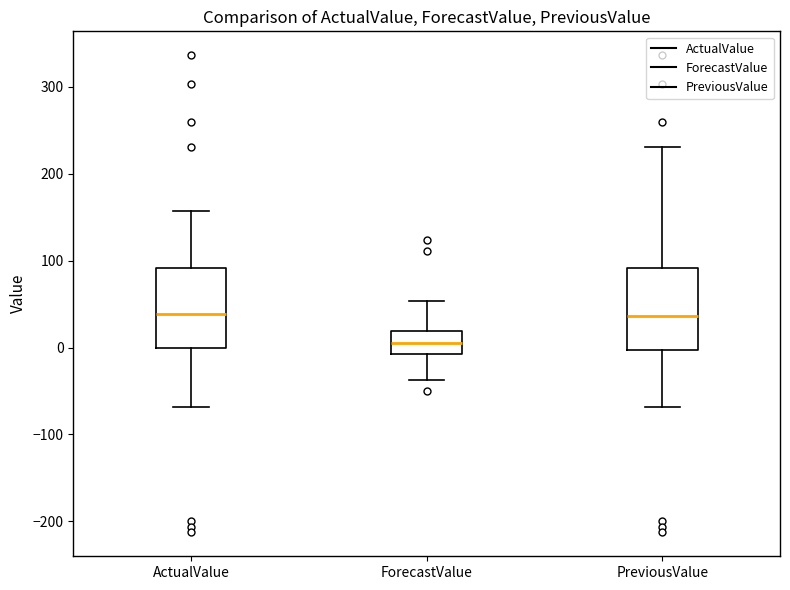

Reading left to right, transcribe this box plot: for each box, give where its median line is, the range the box spans, and where its two whiskers end, as read against the y-axis. The values are not printed on the chart, so give them approximately, as read against the axis.

ActualValue: median 40, box 0 to 90, whiskers -70 to 160
ForecastValue: median 0, box -10 to 20, whiskers -40 to 50
PreviousValue: median 40, box 0 to 90, whiskers -70 to 230